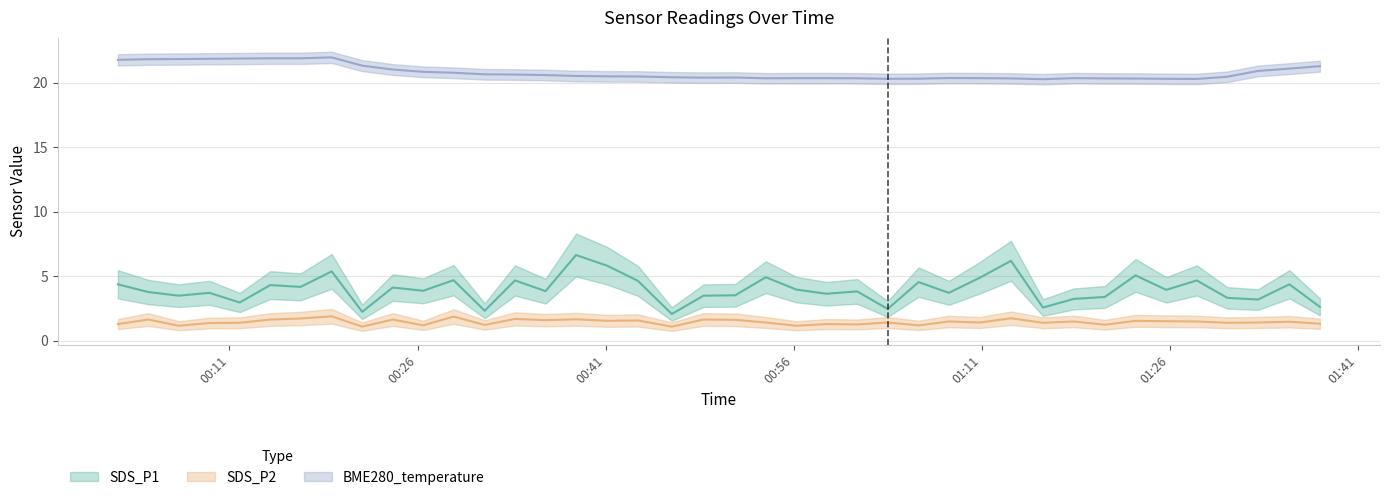

The value of BME280_temperature at 18 is 11.1. True or false?

False